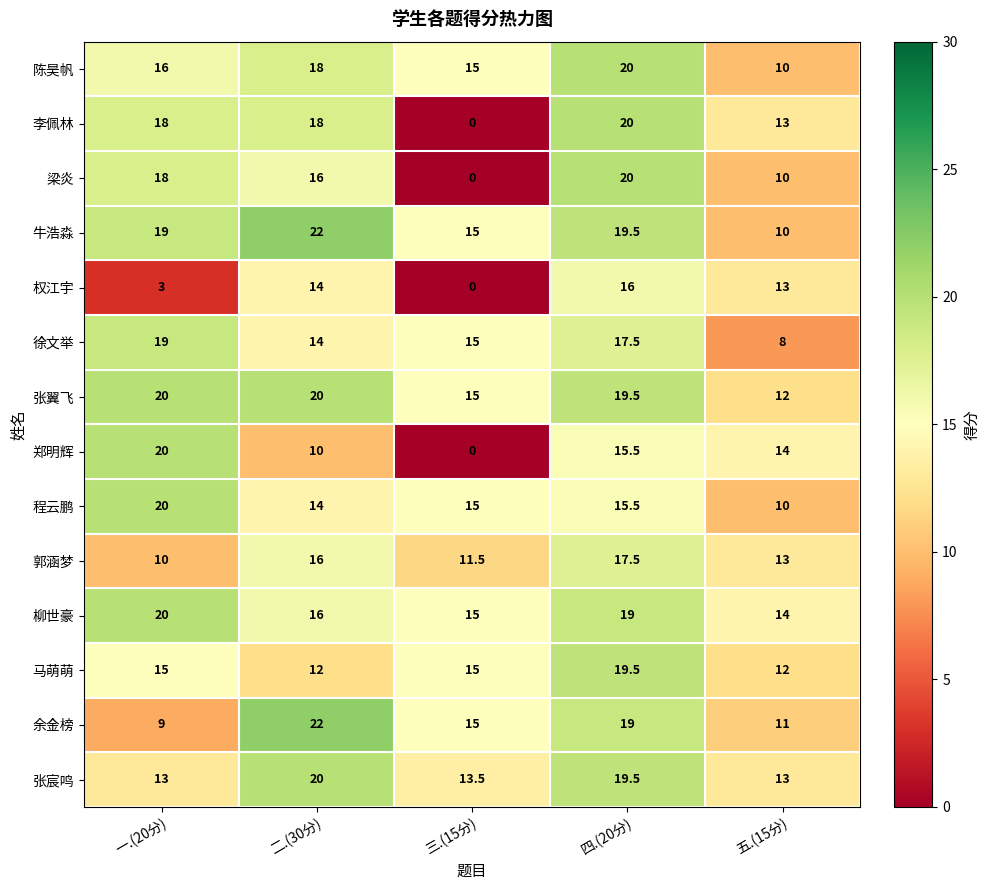

At which category does the chart reach its peak across all series?

二.(30分)